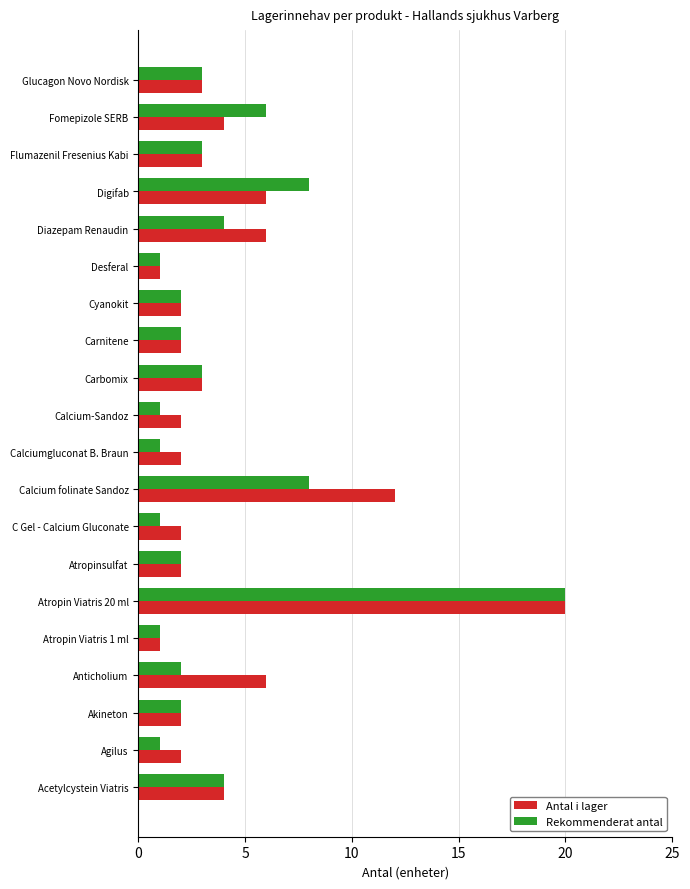

At Anticholium, list the series in order from smallest to largest.

Rekommenderat antal, Antal i lager